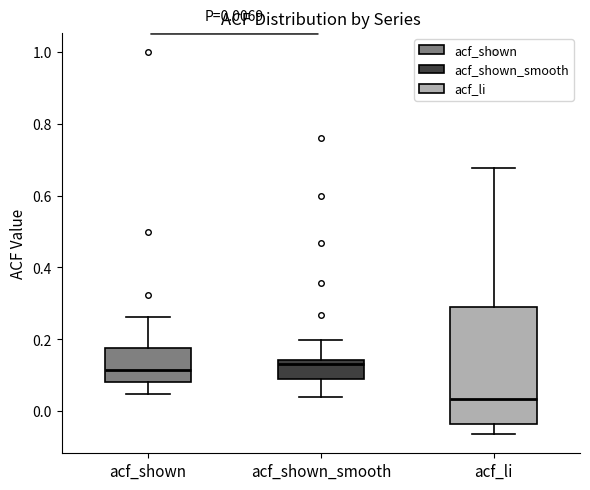

Which box is the tallest, from its lower edge to its upper edge?

acf_li